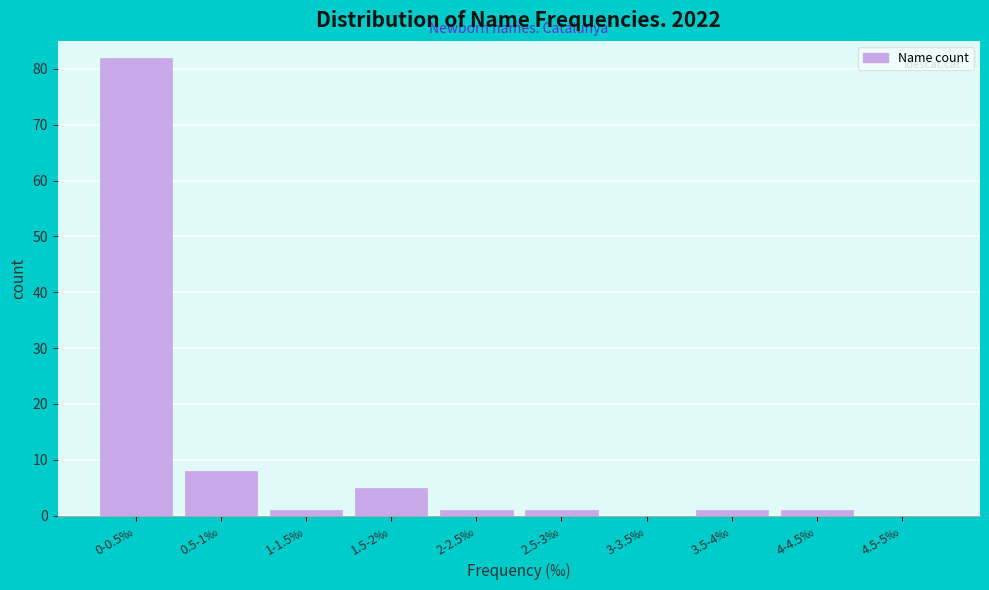

Reading left to right, what are all the values shown in this chart?

0-0.5‰=82	0.5-1‰=8	1-1.5‰=1	1.5-2‰=5	2-2.5‰=1	2.5-3‰=1	3-3.5‰=0	3.5-4‰=1	4-4.5‰=1	4.5-5‰=0